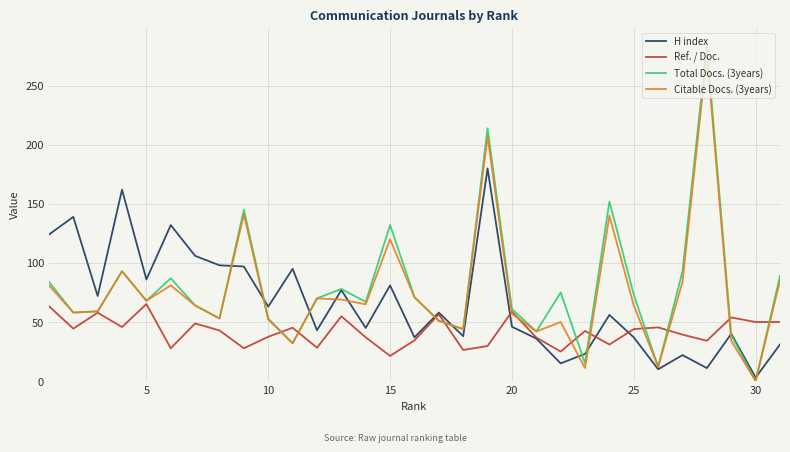

What is the difference between the maximum and second lowest values in the Ref. / Doc. series?

40.2